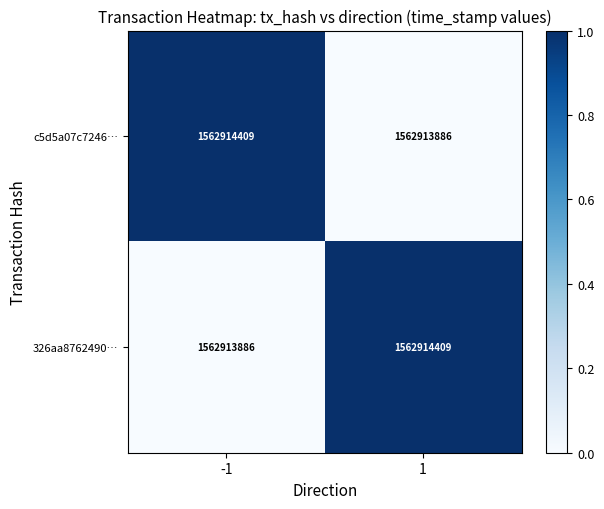

Count the number of data series in this chart.

2